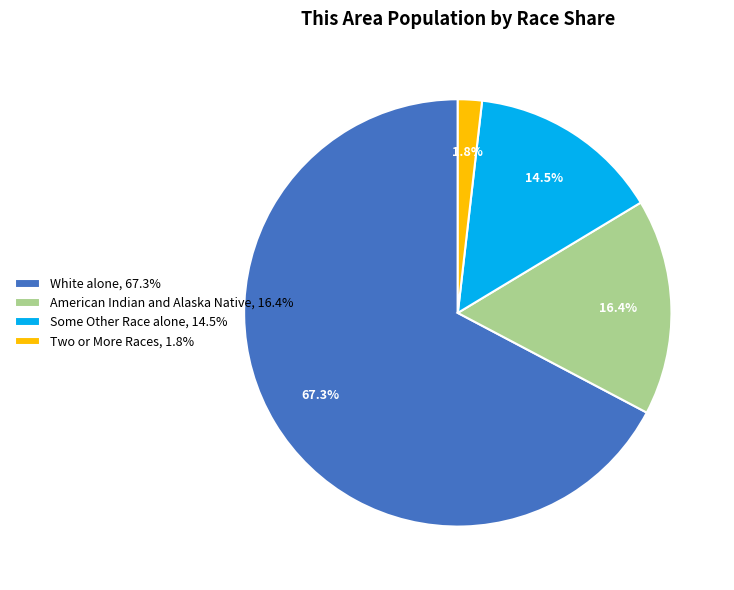

Rank the categories by value from highest to lowest.

White alone, 67.3%, American Indian and Alaska Native, 16.4%, Some Other Race alone, 14.5%, Two or More Races, 1.8%